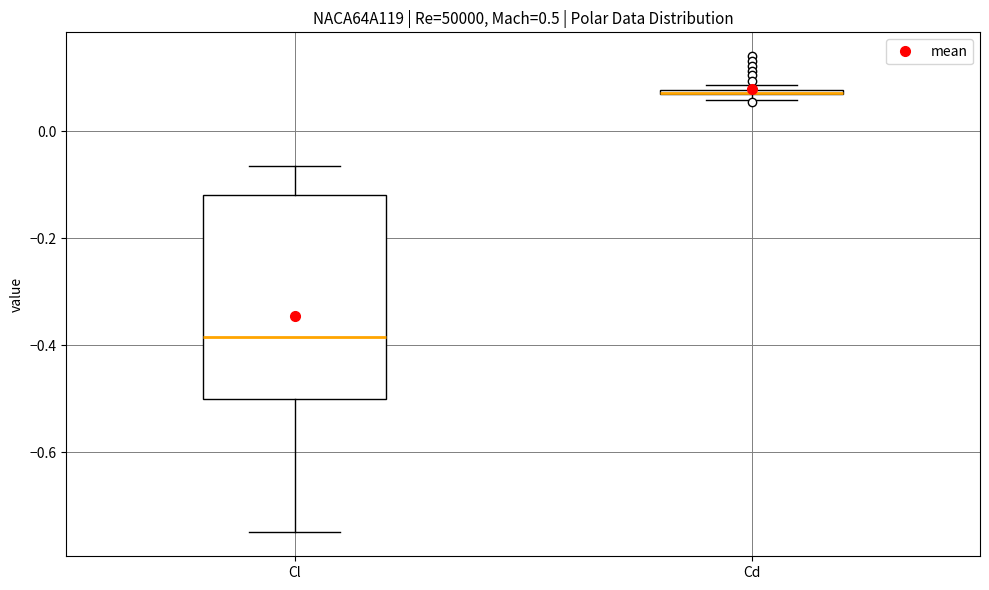

Which box is the tallest, from its lower edge to its upper edge?

Cl